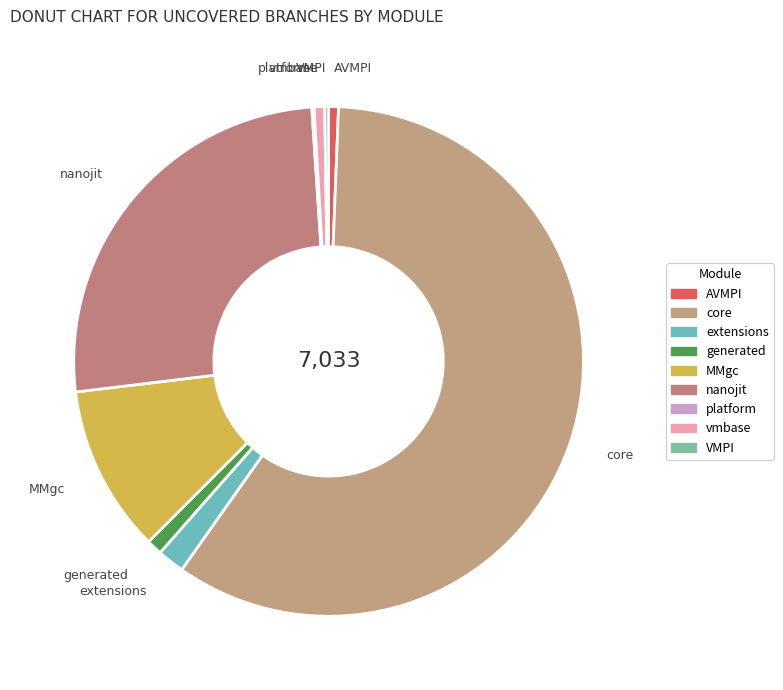

What is the largest slice in the pie chart?

core